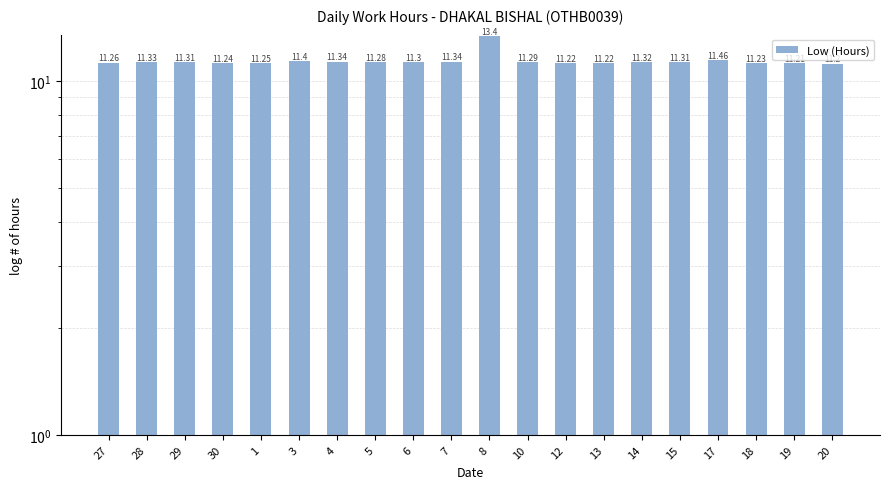

List the labels in order of value, largest first.

8, 17, 3, 4, 7, 28, 14, 29, 15, 6, 10, 5, 27, 1, 30, 18, 12, 13, 19, 20